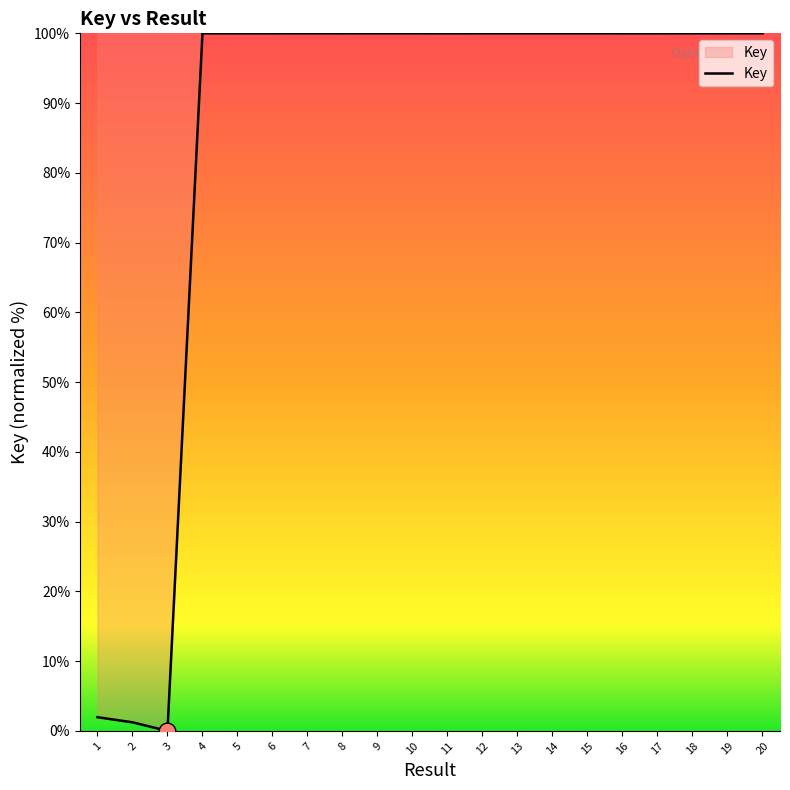

Where does the data first go above 99?

4